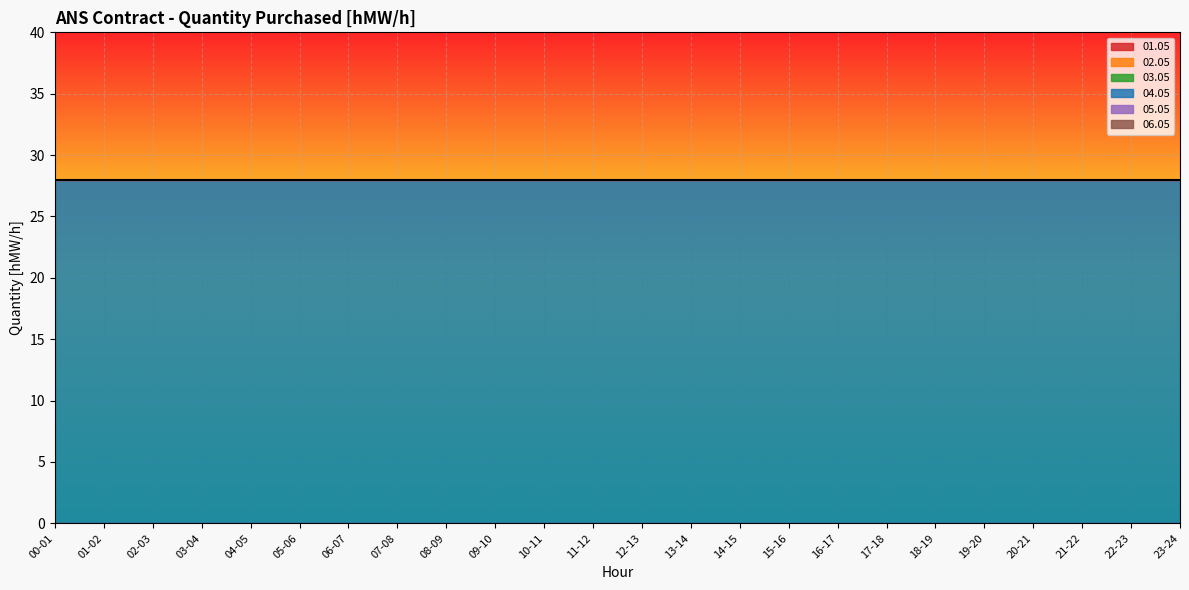

True or false: 01.05 and 04.05 cross at least once.

False